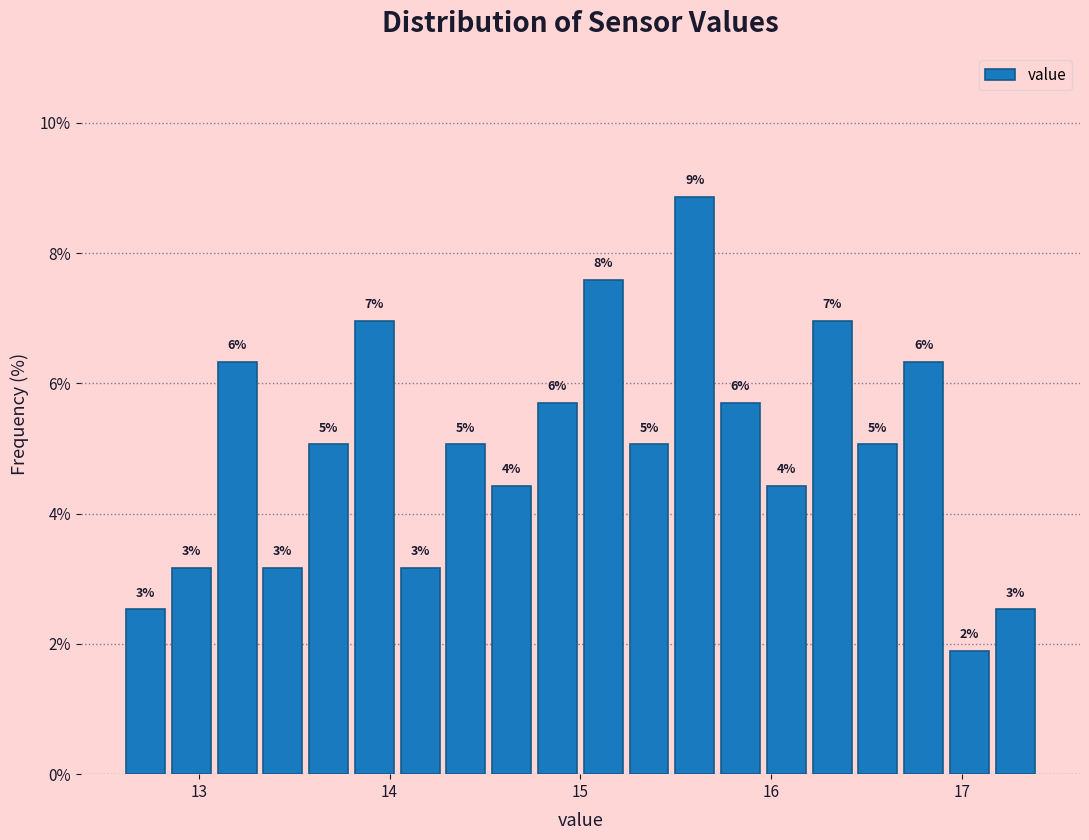

Around what value on the x-axis is the tallest bar? Give the approximate position of its centre, as read against the axis.

15.6